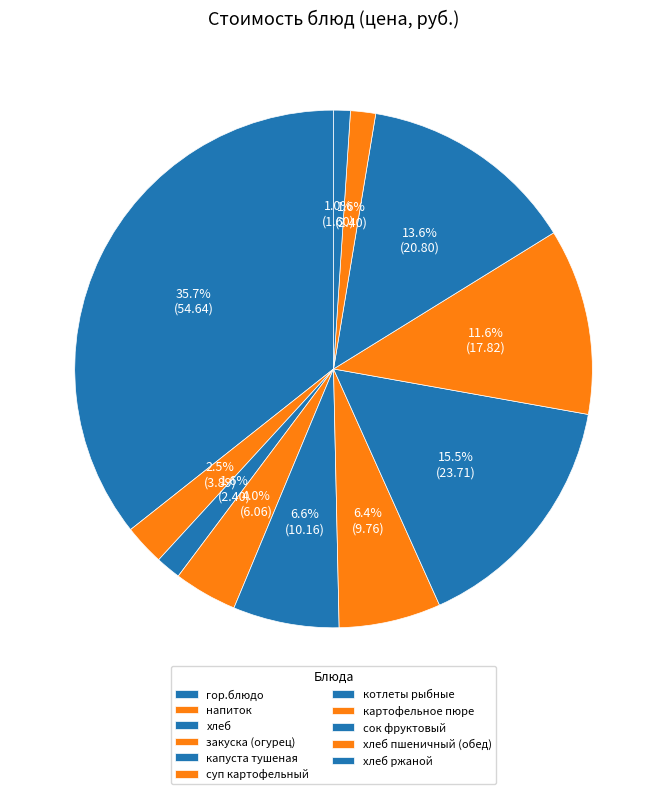

What is the change in value from напиток to хлеб ржаной?

-2.3